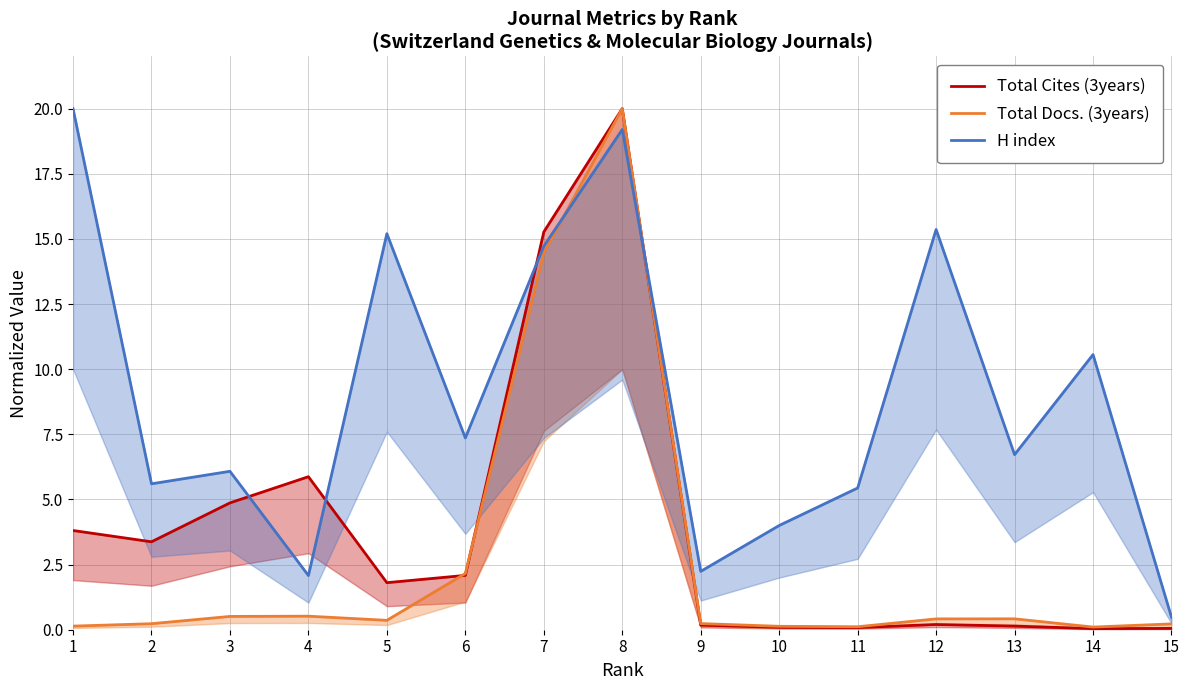

Count the number of data series in this chart.

3